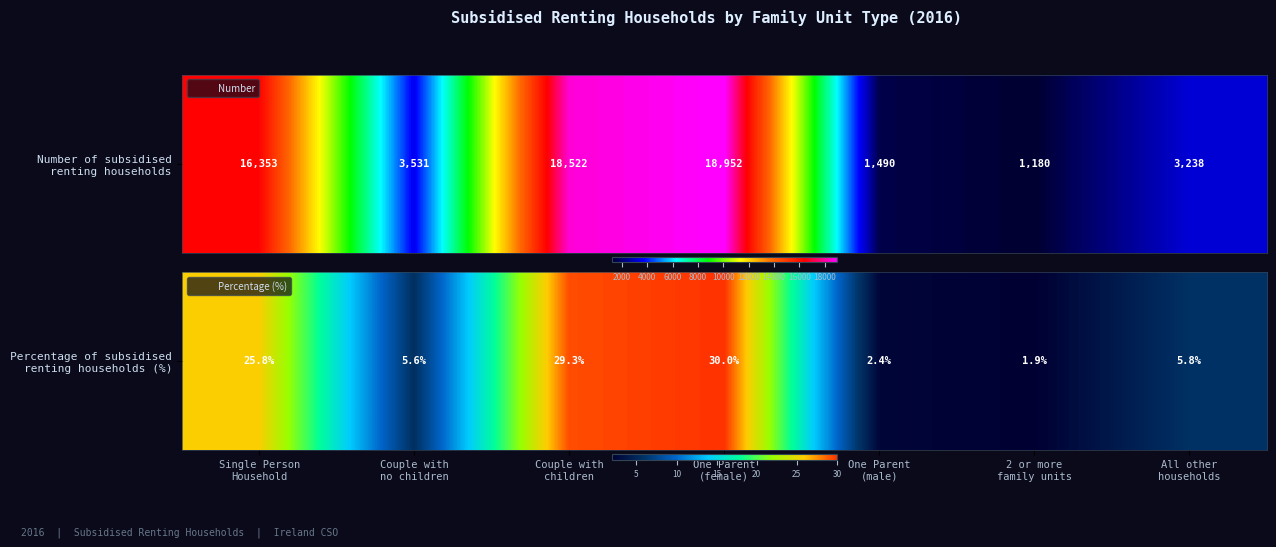

The value at One Parent
(male) is 0.6. True or false?

False